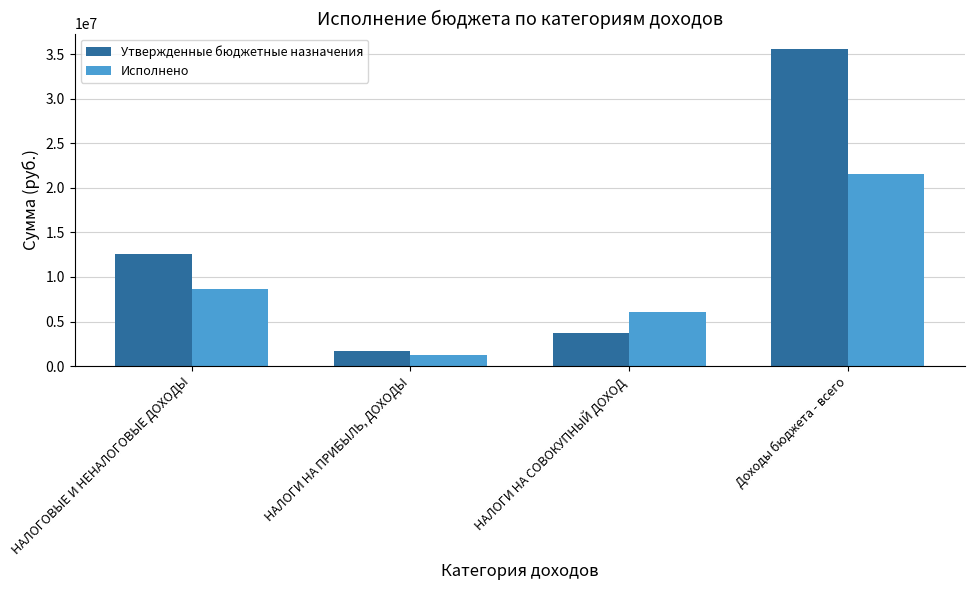

What is the average value of the Утвержденные бюджетные назначения series?

13388225.0